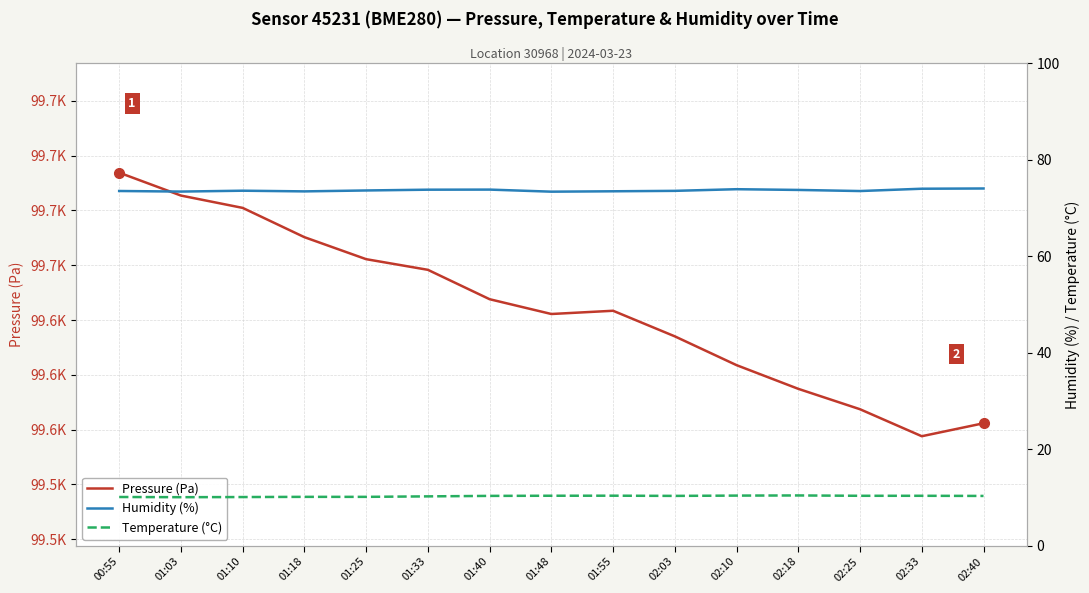

What position from the right is 01:40?

9